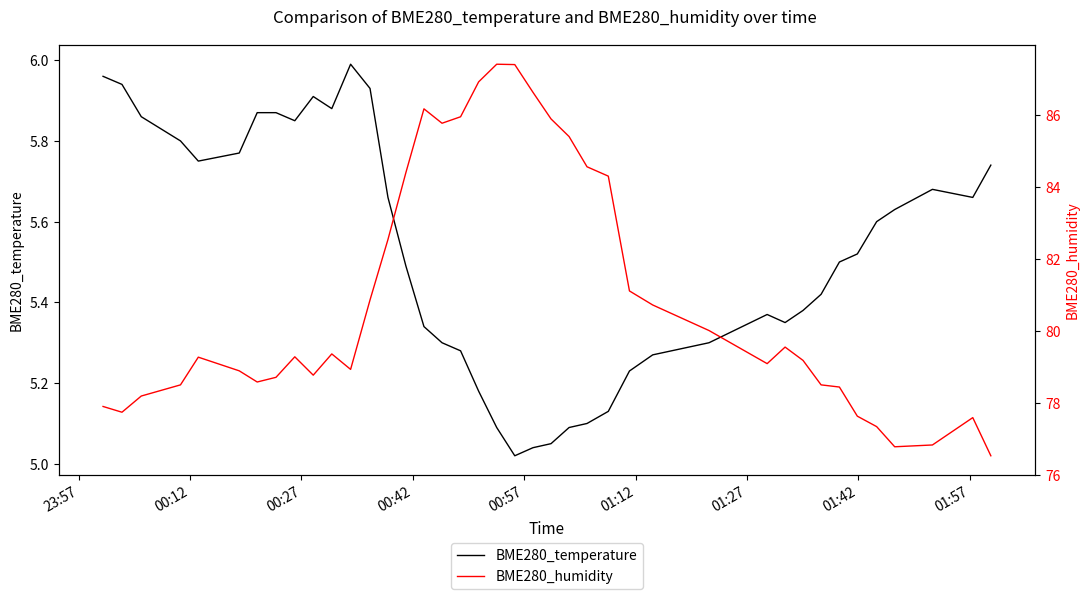

True or false: BME280_temperature and BME280_humidity cross at least once.

False